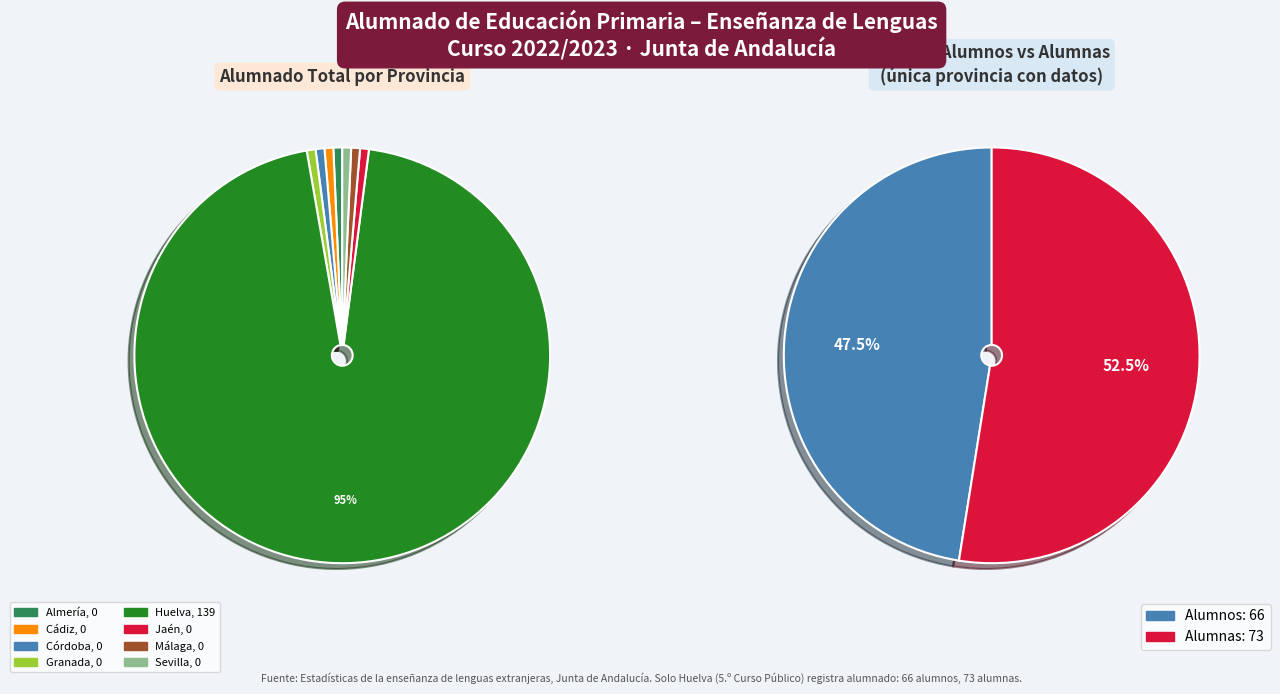

To the nearest percent, what portion does Huelva represent?

100%